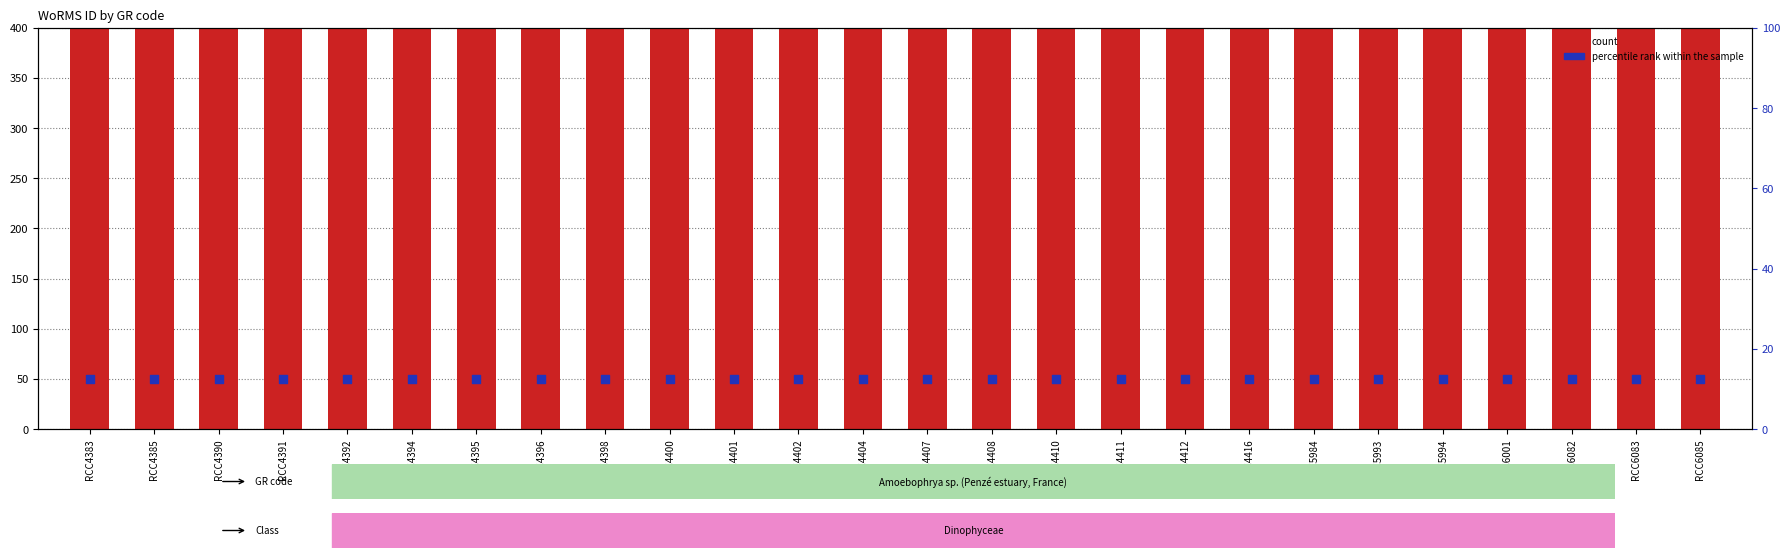

Which series has the largest total across all categories?

count